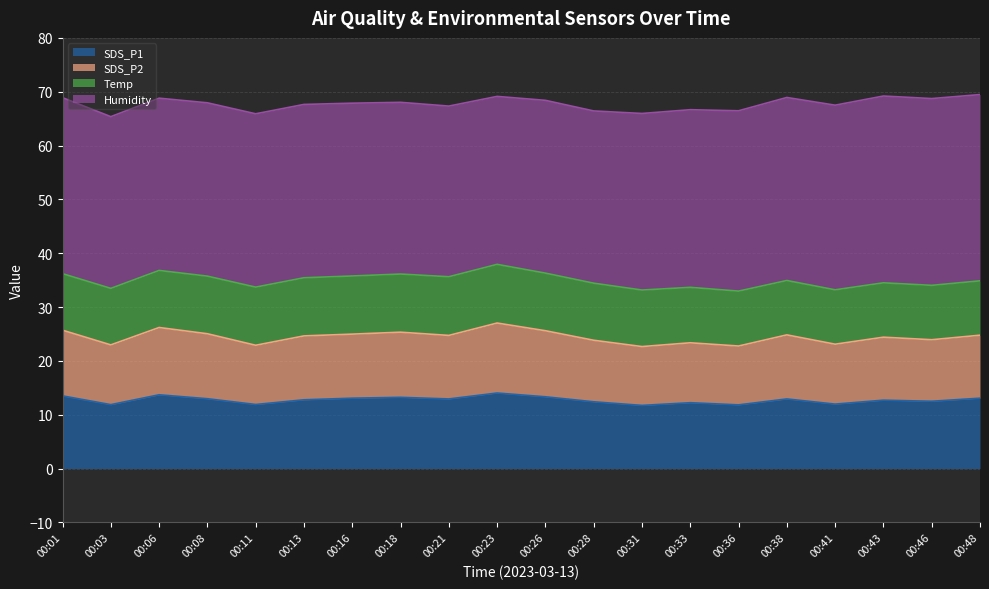

What is the highest value of the SDS_P1 series?

14.0